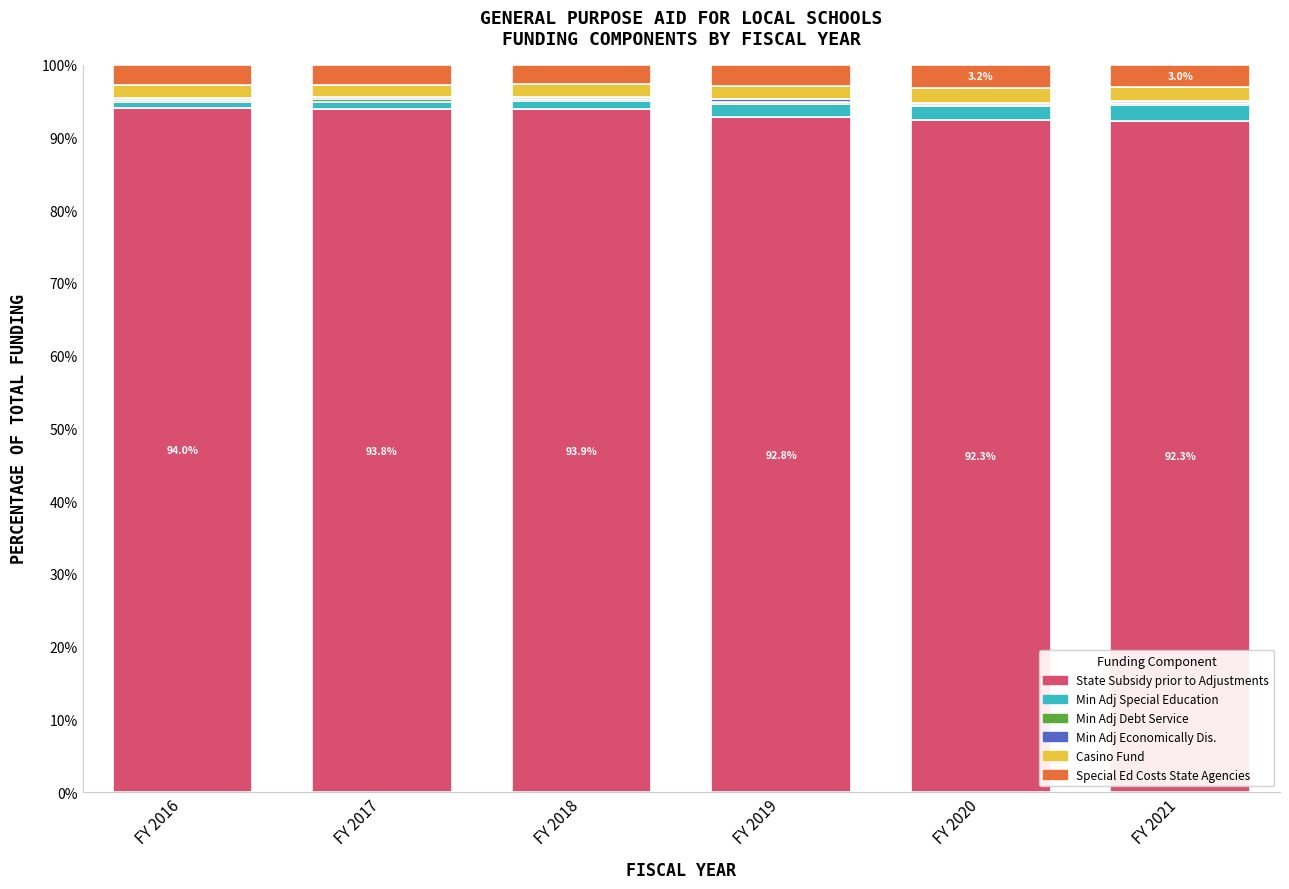

What is the highest value of the State Subsidy prior to Adjustments series?

94.0